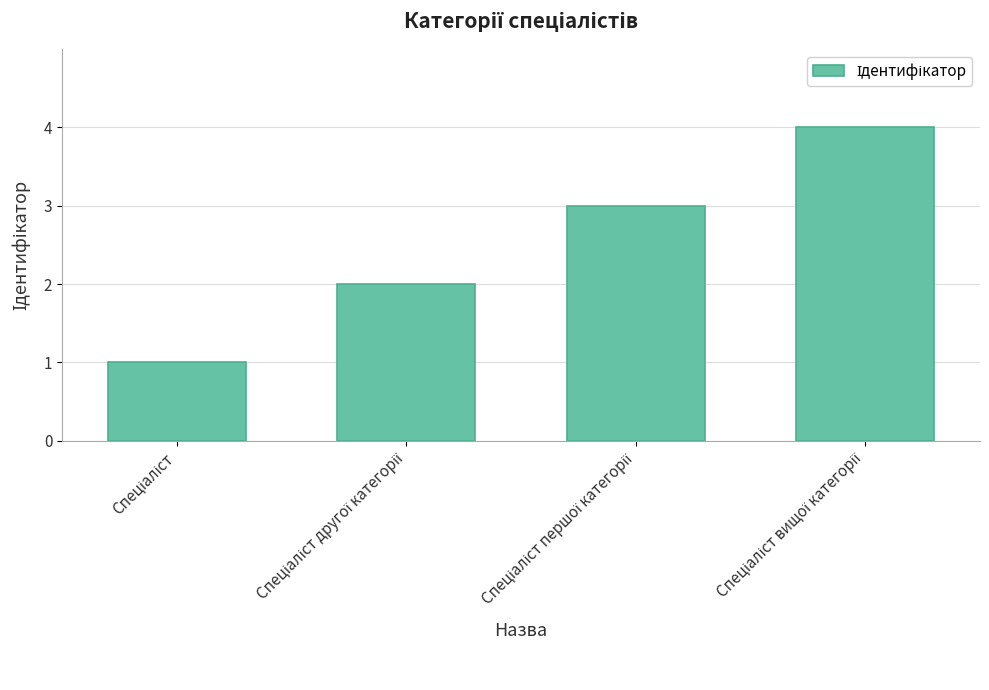

What is the maximum value shown in the chart?

4